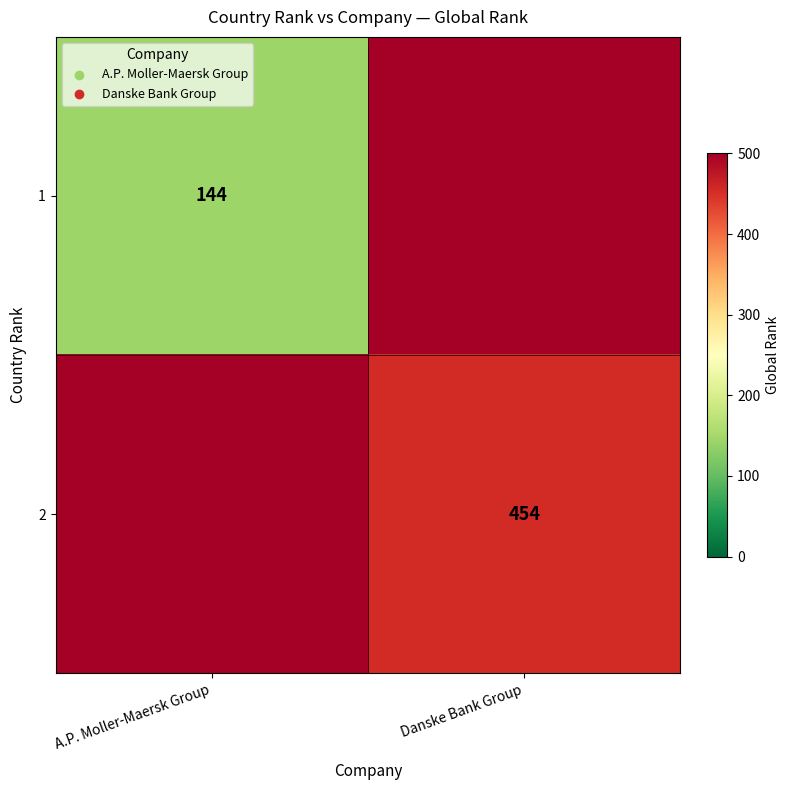

At how many categories does at least one series exceed 428?

2